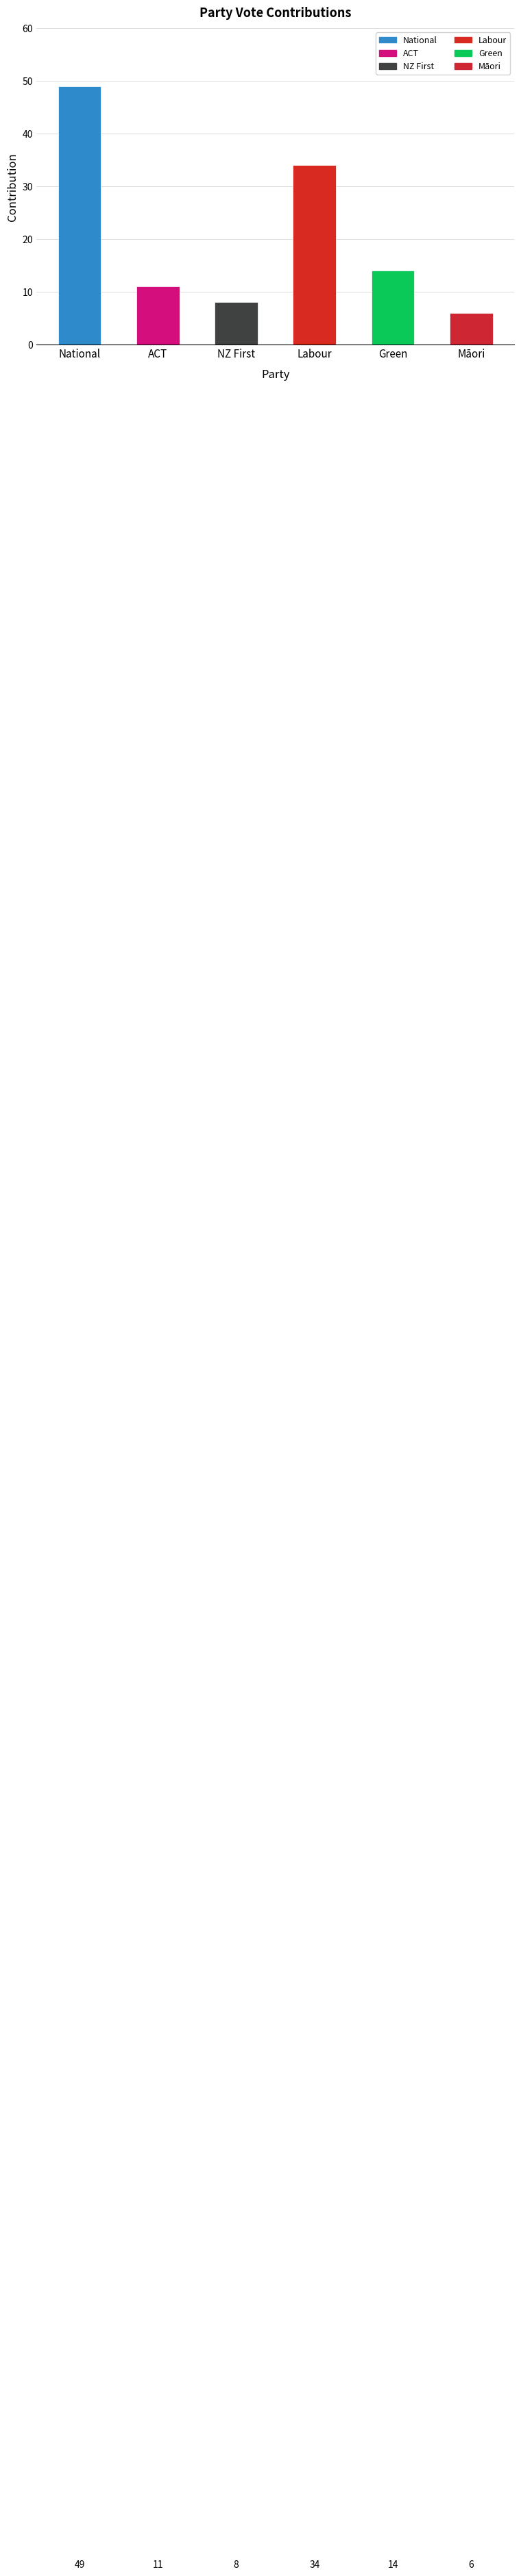

At which label is the value closest to 27?

Labour